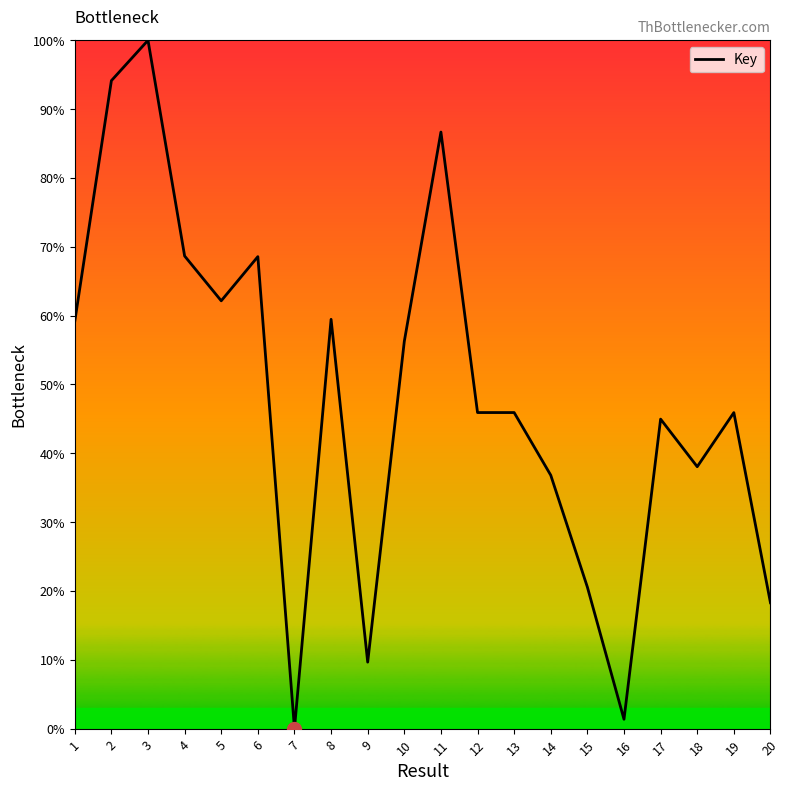

What is the maximum value shown in the chart?

100.0